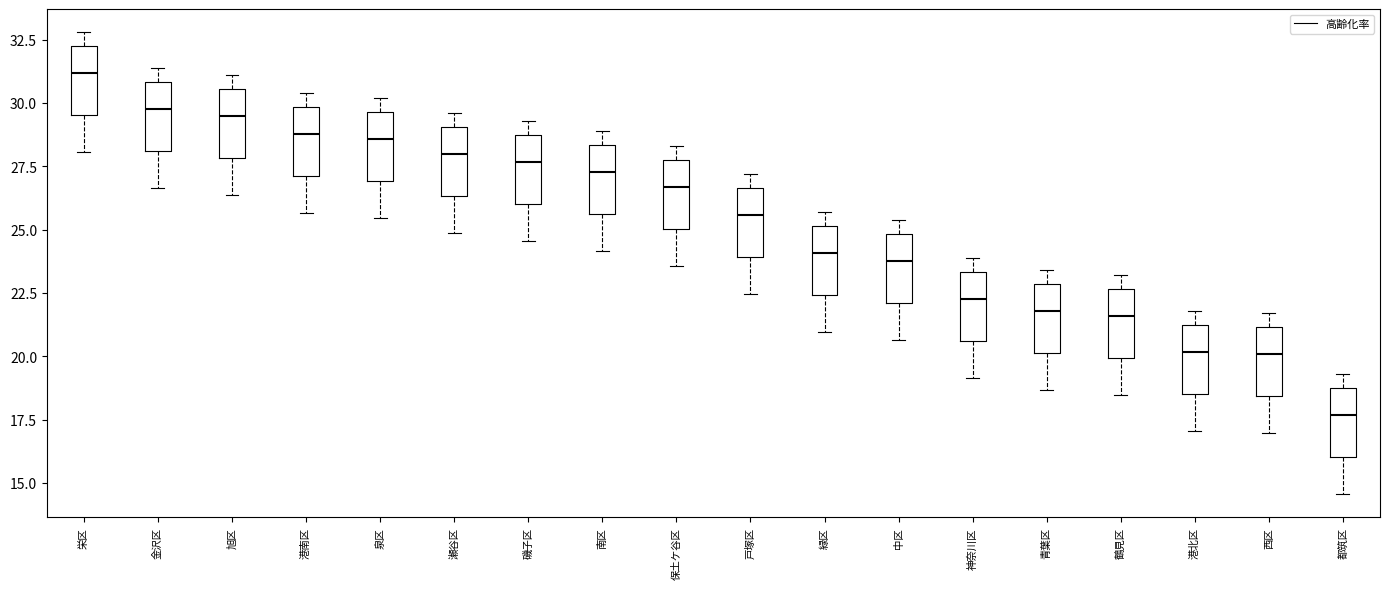

Reading left to right, transcribe this box plot: for each box, give where its median line is, the range the box spans, and where its two whiskers end, as read against the y-axis. The values are not printed on the chart, so give them approximately, as read against the axis.

栄区: median 31.0, box 29.5 to 32.0, whiskers 28.0 to 33.0
金沢区: median 30.0, box 28.0 to 31.0, whiskers 26.5 to 31.5
旭区: median 29.5, box 28.0 to 30.5, whiskers 26.5 to 31.0
港南区: median 29.0, box 27.0 to 30.0, whiskers 25.5 to 30.5
泉区: median 28.5, box 27.0 to 29.5, whiskers 25.5 to 30.0
瀬谷区: median 28.0, box 26.5 to 29.0, whiskers 25.0 to 29.5
磯子区: median 27.5, box 26.0 to 28.5, whiskers 24.5 to 29.5
南区: median 27.5, box 25.5 to 28.5, whiskers 24.0 to 29.0
保土ケ谷区: median 26.5, box 25.0 to 27.5, whiskers 23.5 to 28.5
戸塚区: median 25.5, box 24.0 to 26.5, whiskers 22.5 to 27.0
緑区: median 24.0, box 22.5 to 25.0, whiskers 21.0 to 25.5
中区: median 24.0, box 22.0 to 25.0, whiskers 20.5 to 25.5
神奈川区: median 22.5, box 20.5 to 23.5, whiskers 19.0 to 24.0
青葉区: median 22.0, box 20.0 to 23.0, whiskers 18.5 to 23.5
鶴見区: median 21.5, box 20.0 to 22.5, whiskers 18.5 to 23.0
港北区: median 20.0, box 18.5 to 21.0, whiskers 17.0 to 22.0
西区: median 20.0, box 18.5 to 21.0, whiskers 17.0 to 21.5
都筑区: median 17.5, box 16.0 to 18.5, whiskers 14.5 to 19.5